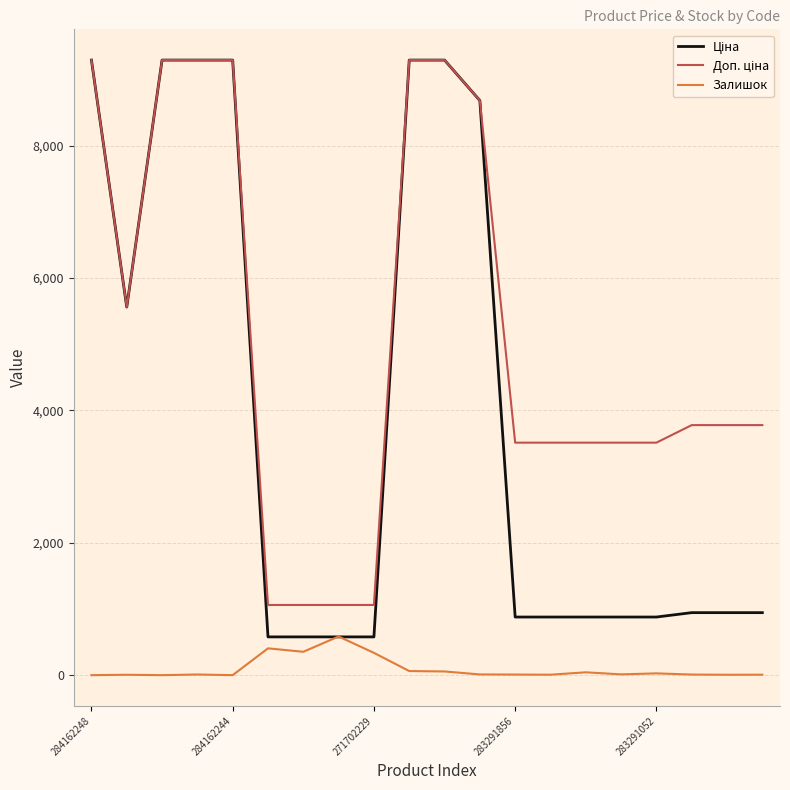

What is the maximum value shown in the chart?

9290.5